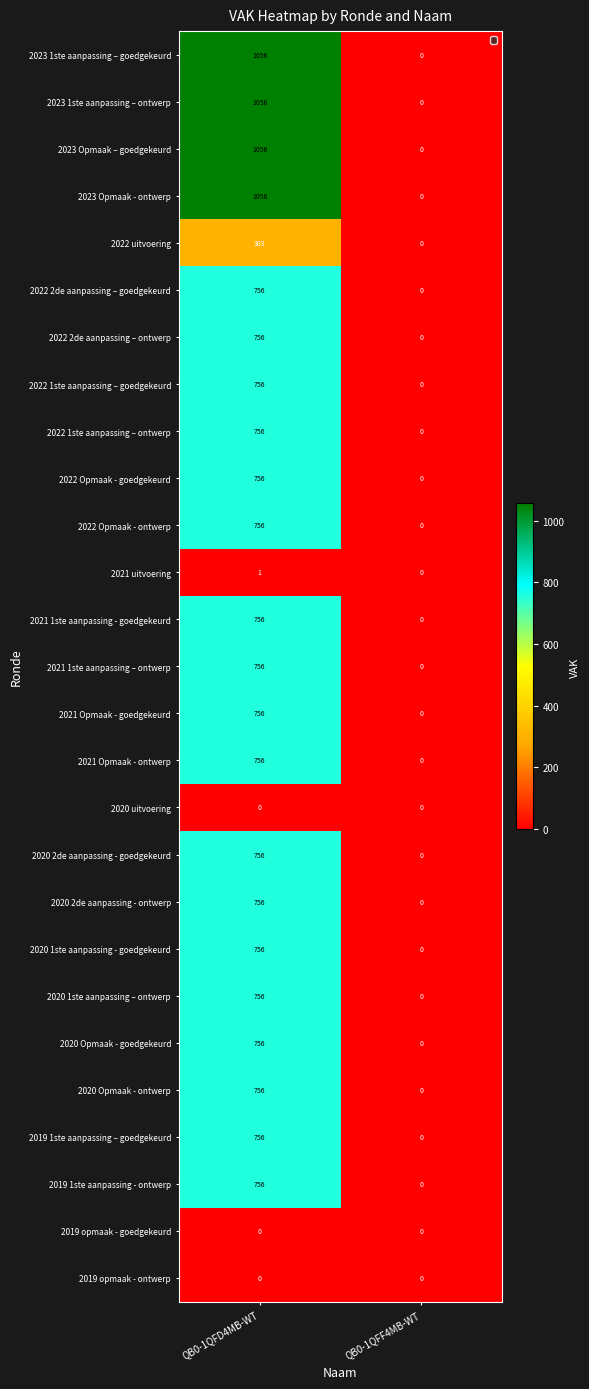

Rank the categories by 2023 1ste aanpassing – ontwerp value from lowest to highest.

QB0-1QFF4MB-WT, QB0-1QFD4MB-WT